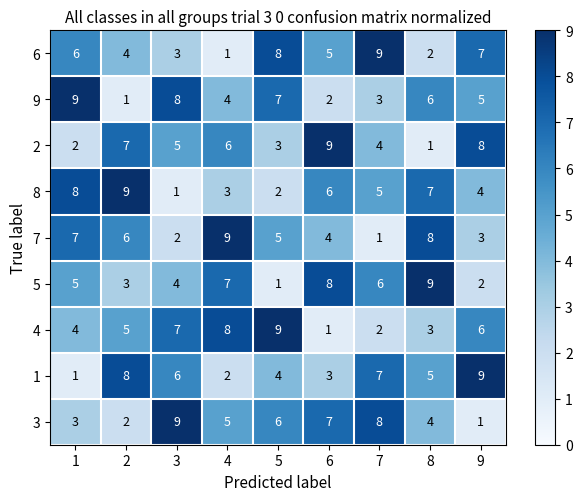

What is the smallest value displayed?

1